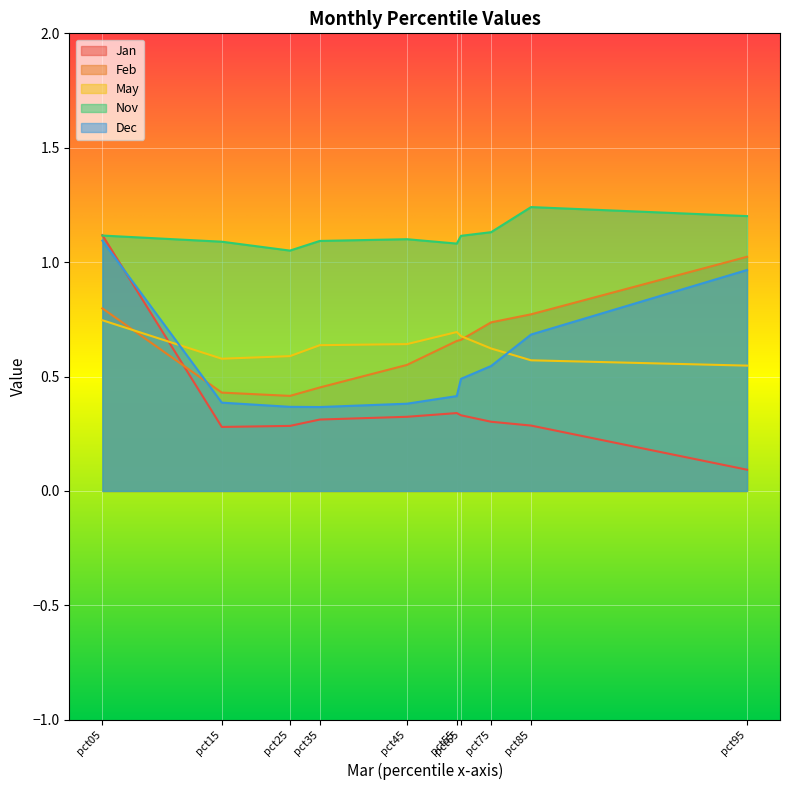

How many lines are shown in the chart?

5